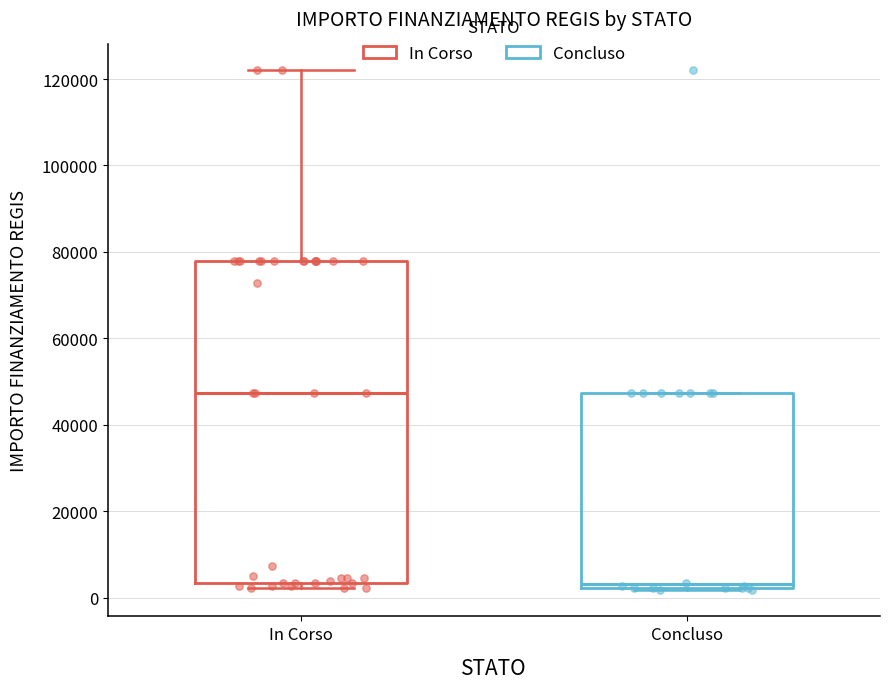

Reading left to right, transcribe this box plot: for each box, give where its median line is, the range the box spans, and where its two whiskers end, as read against the y-axis. The values are not printed on the chart, so give them approximately, as read against the axis.

In Corso: median 48000, box 4000 to 78000, whiskers 2000 to 122000
Concluso: median 4000, box 2000 to 48000, whiskers 2000 to 48000